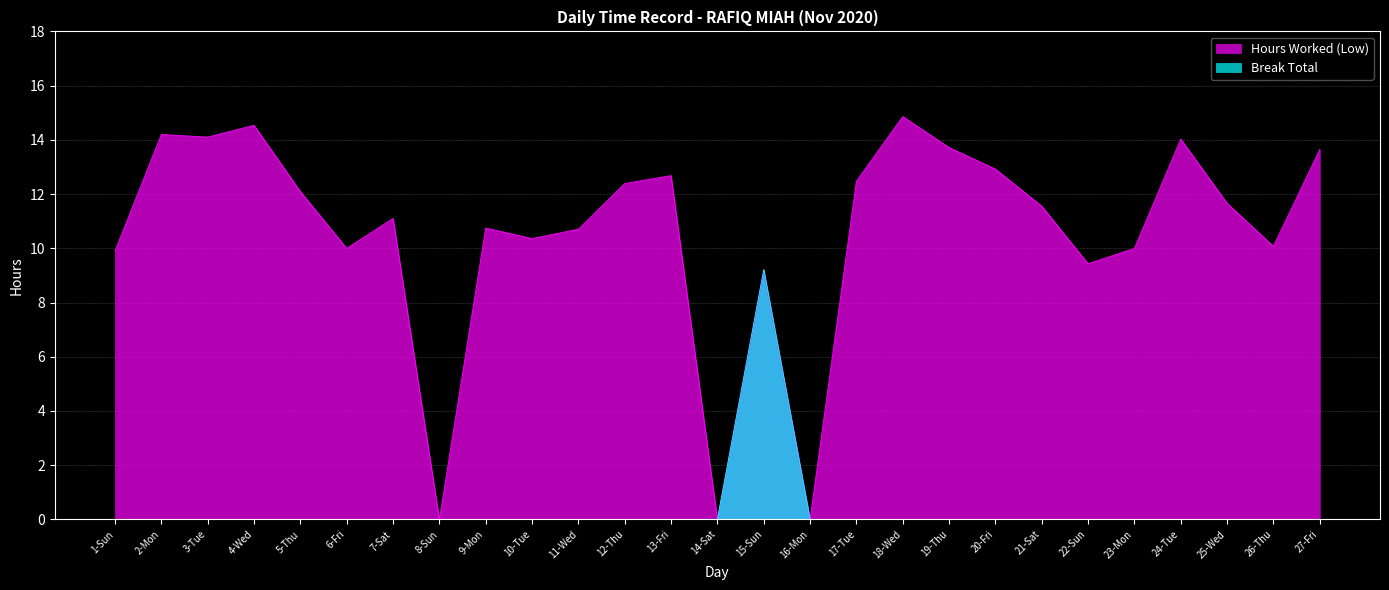

Which category has the lowest value in the Break Total series?

1-Sun